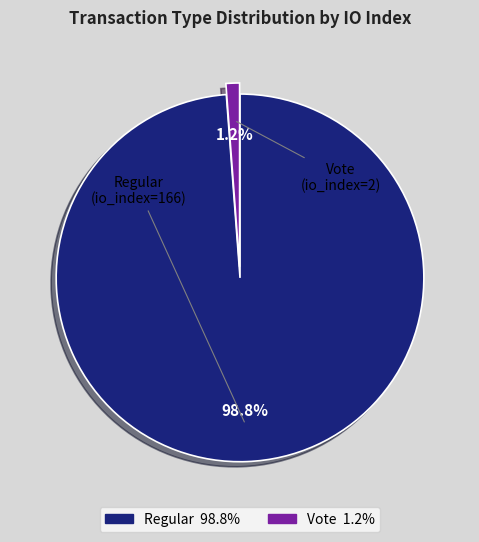

Is there any slice that represents more than half of the pie?

Yes